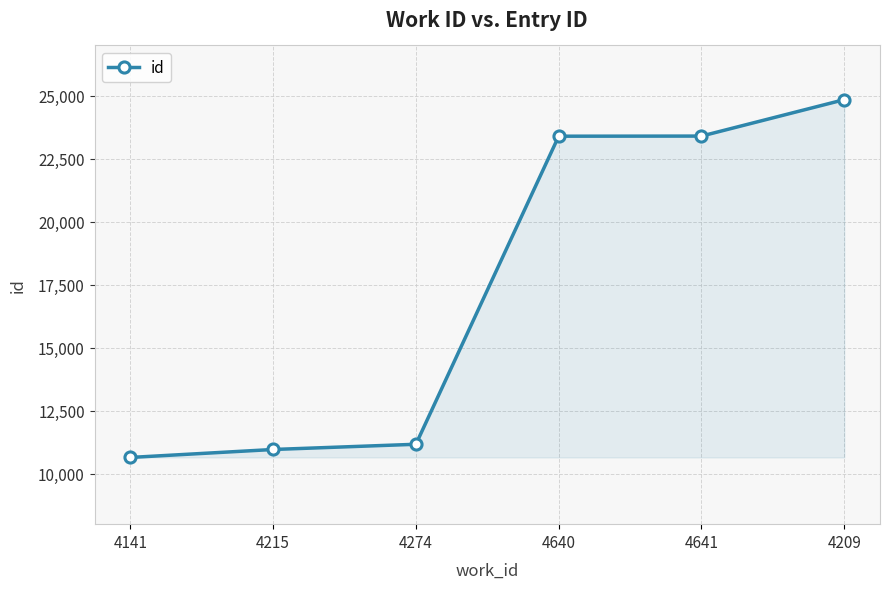

Does the chart display data point markers on the line(s)?

Yes